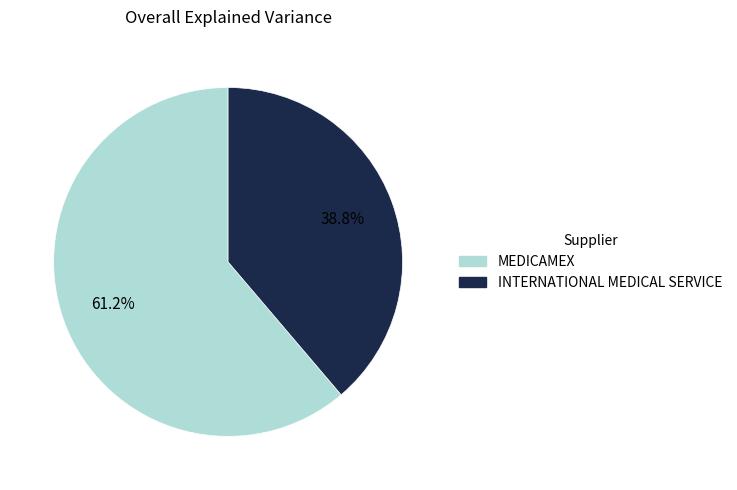

How many slices are in this pie chart?

2